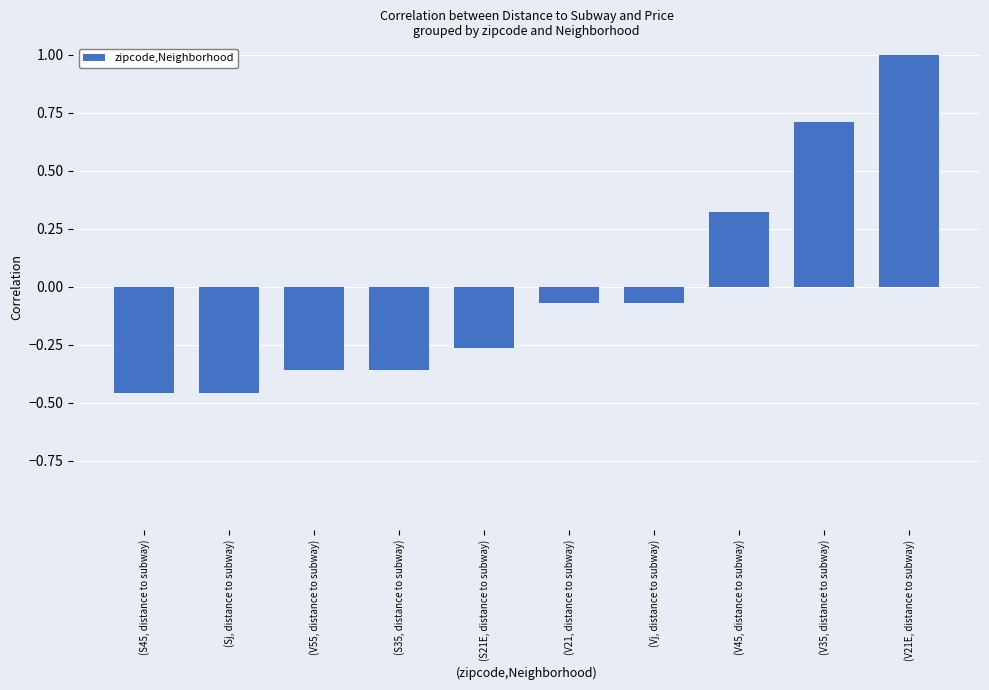

At which label does the data first exceed 0?

(V45, distance to subway)